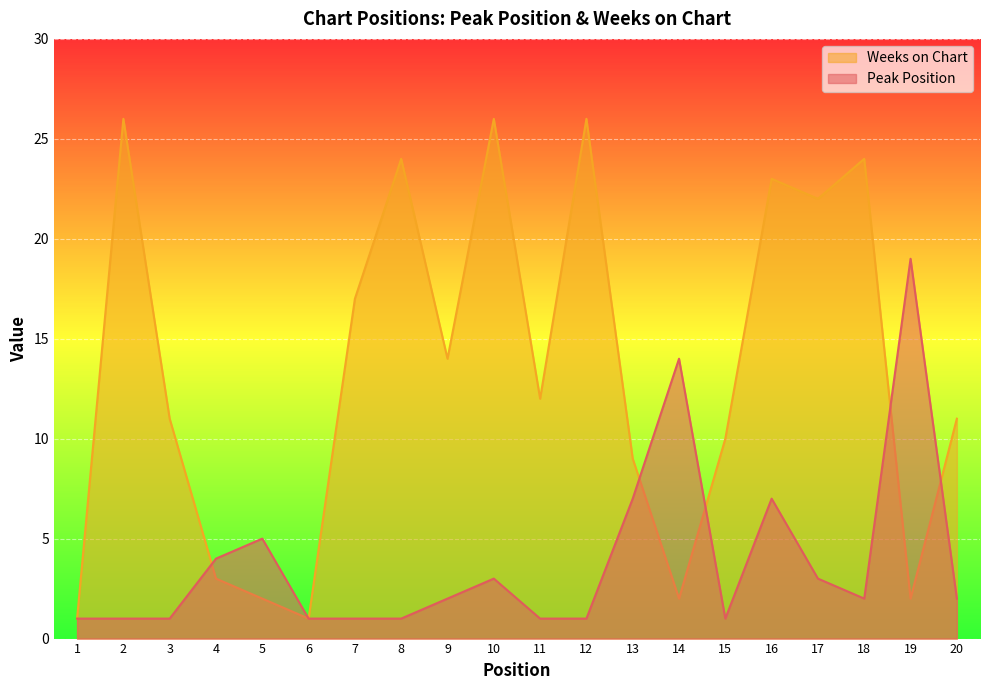

How many series are shown in this chart?

2